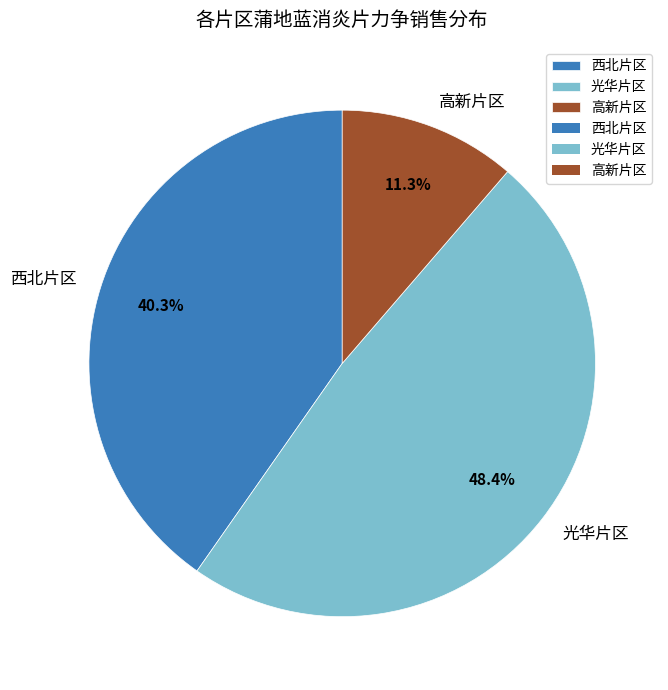

What portion of the pie excludes 西北片区?

59.7%